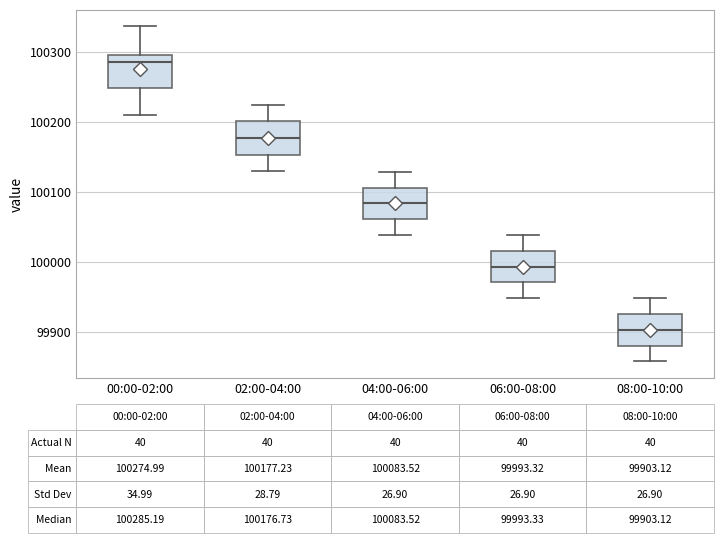

Which box's median line is the highest?

00:00-02:00